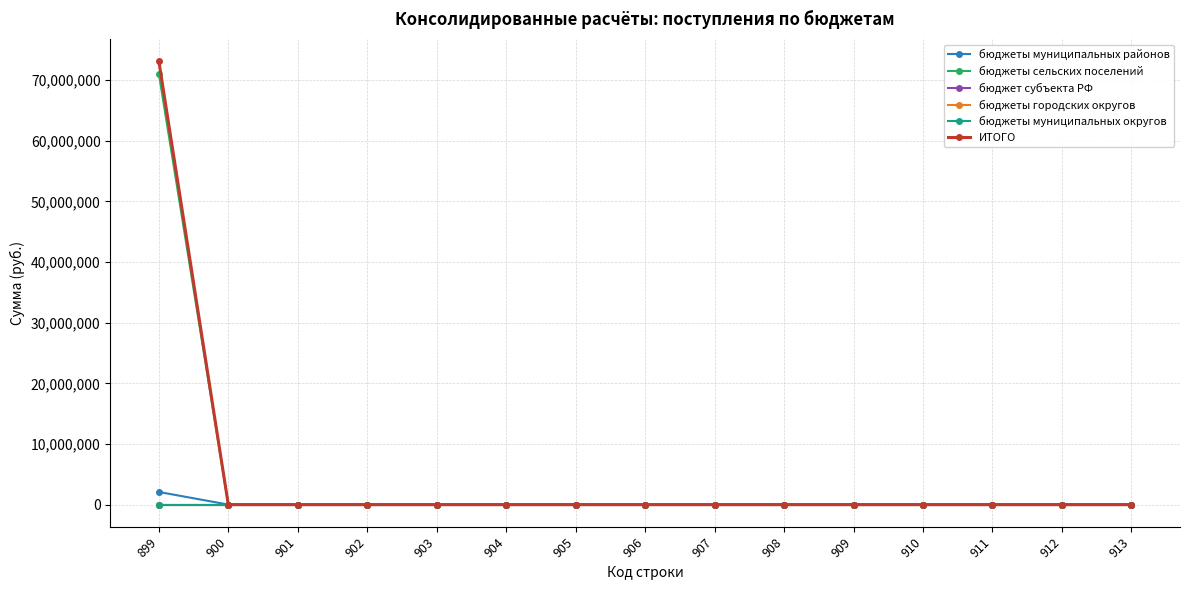

Which series changed the most between 910 and 911?

бюджеты муниципальных районов